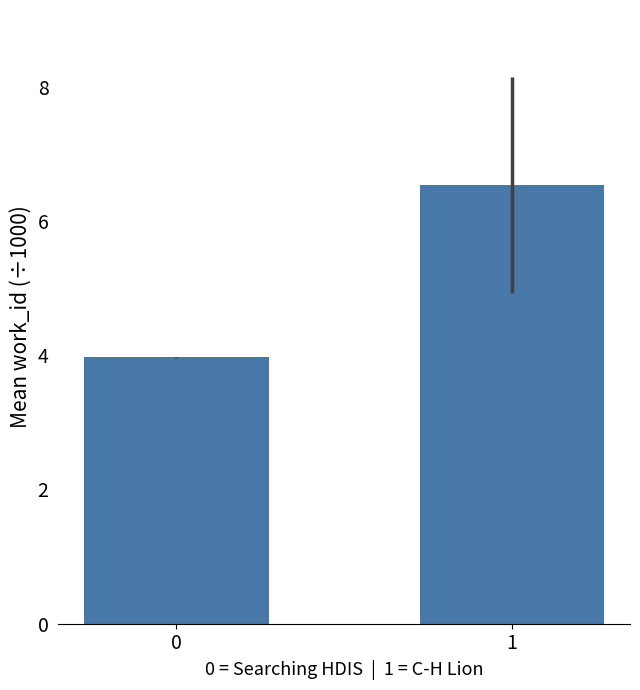

What is the smallest value displayed?

4.0